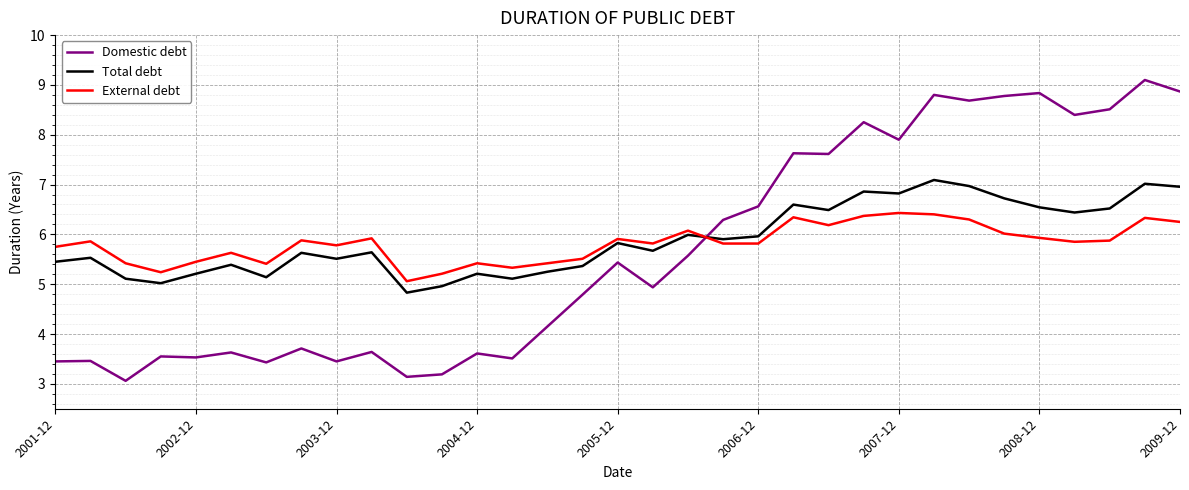

True or false: Domestic debt and External debt cross at least once.

True